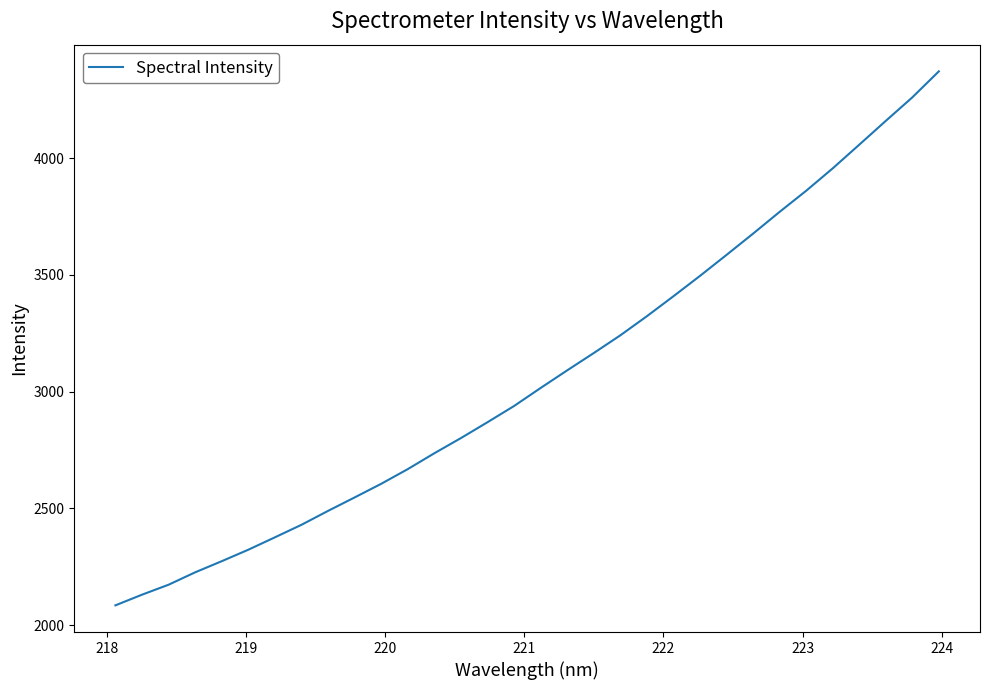

What is the smallest value displayed?

2085.3